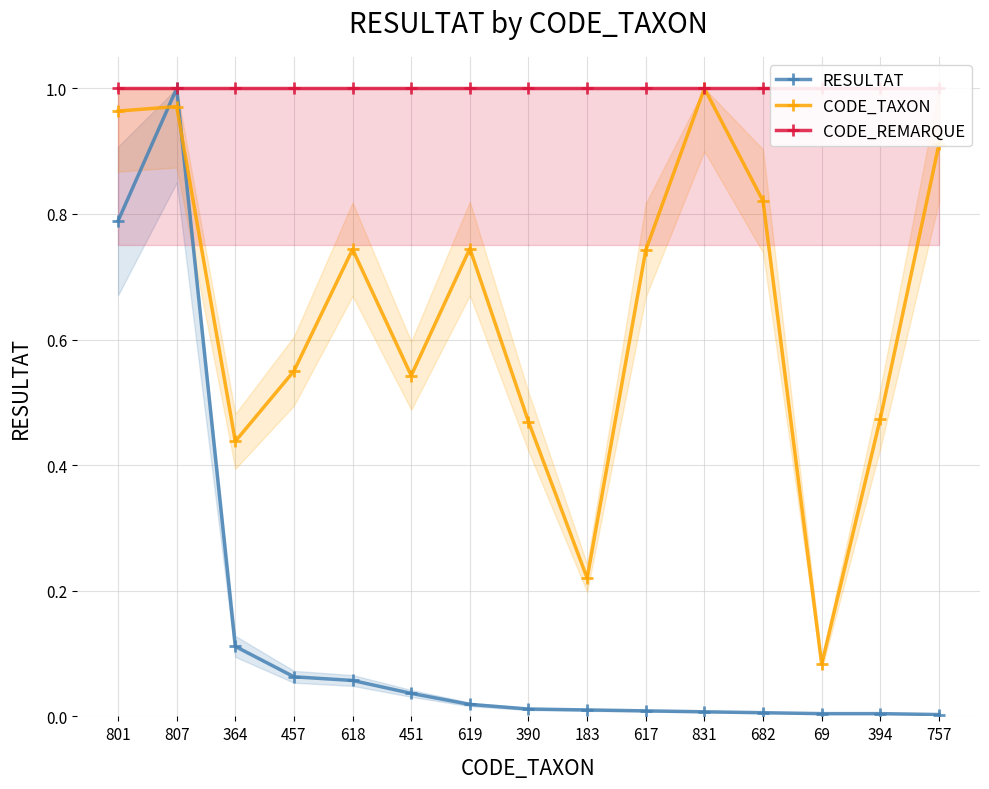

Does the chart have visible grid lines?

Yes